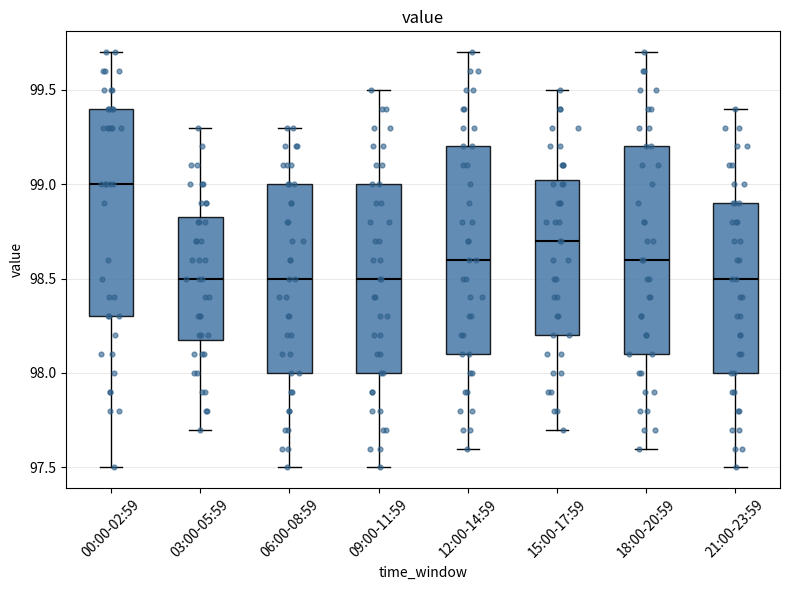

Where is the lower edge of the box for 06:00-08:59 on the y-axis? The values are not printed on the chart, so give them approximately, as read against the axis.

98.00